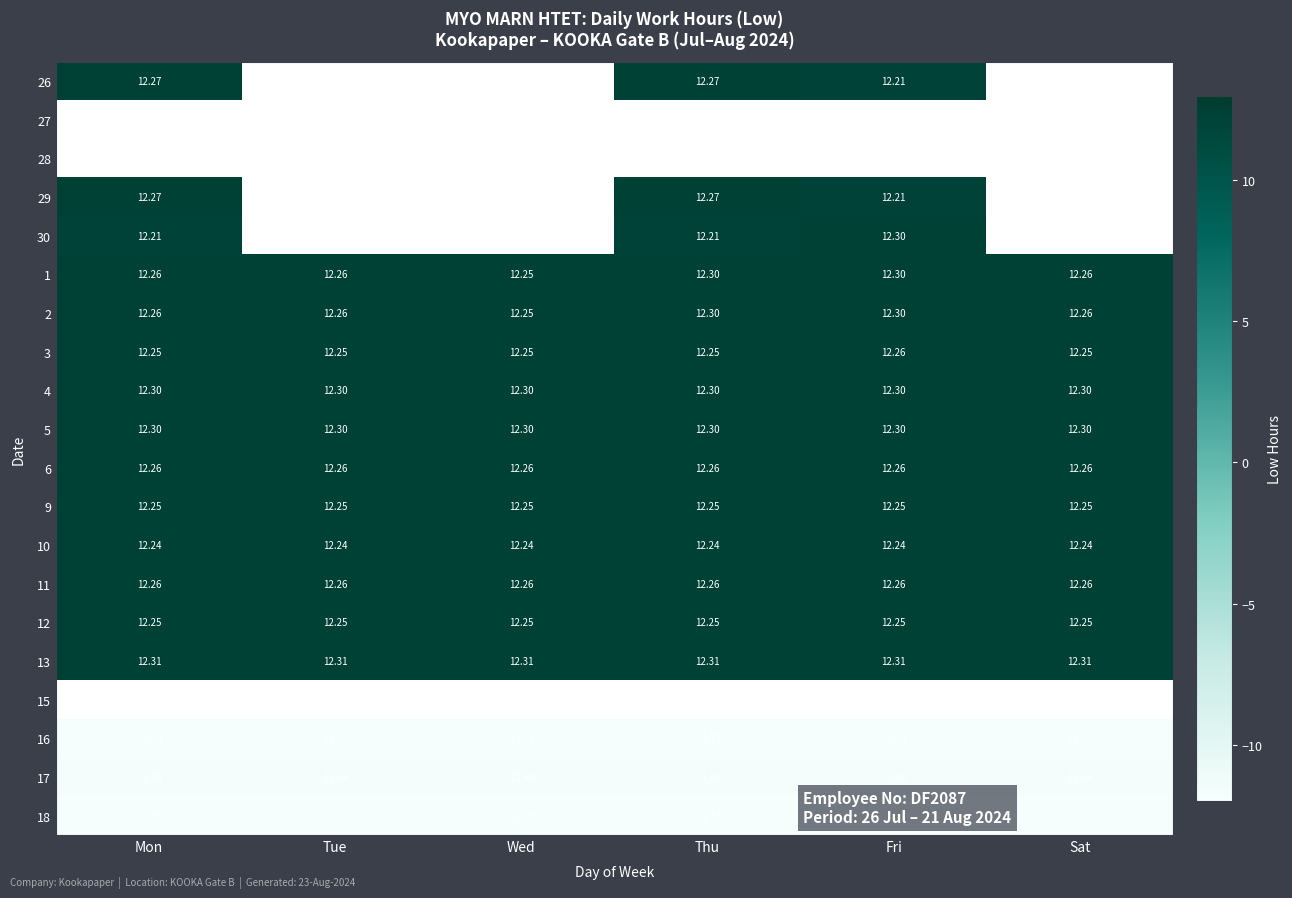

Is the value of 6 at Wed greater than the value of 4 at Mon?

No